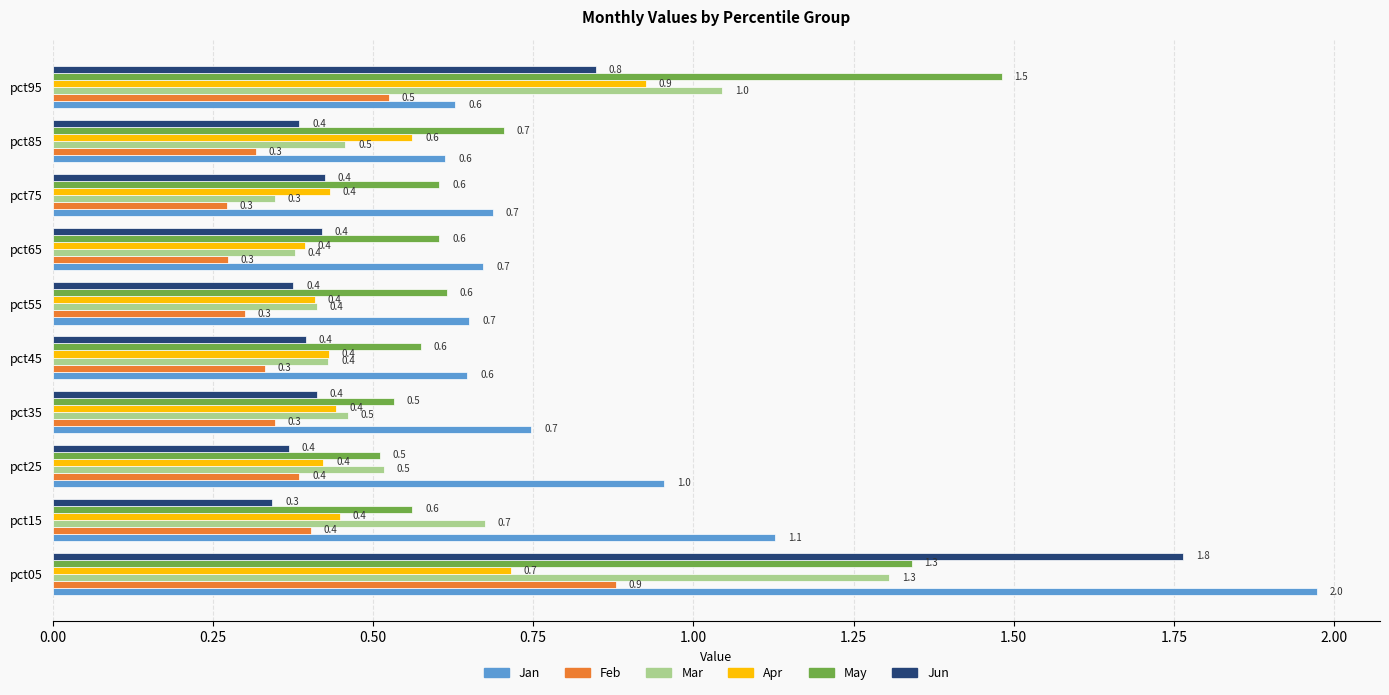

Which category has the lowest value in the Jun series?

pct15